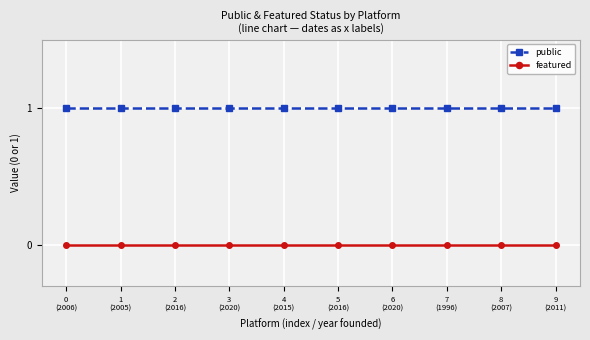

What is the greatest value displayed?

1